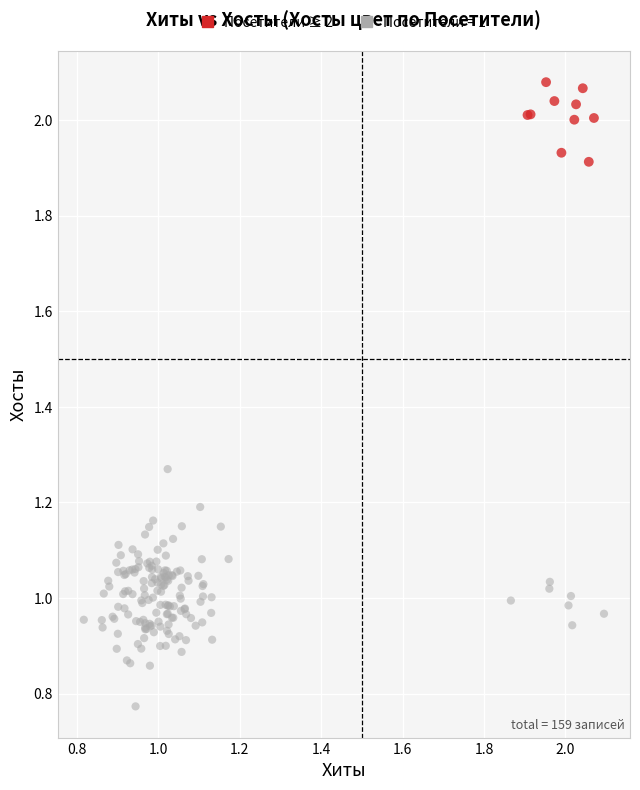

Which series reaches the minimum Y coordinate?

Посетители = 1